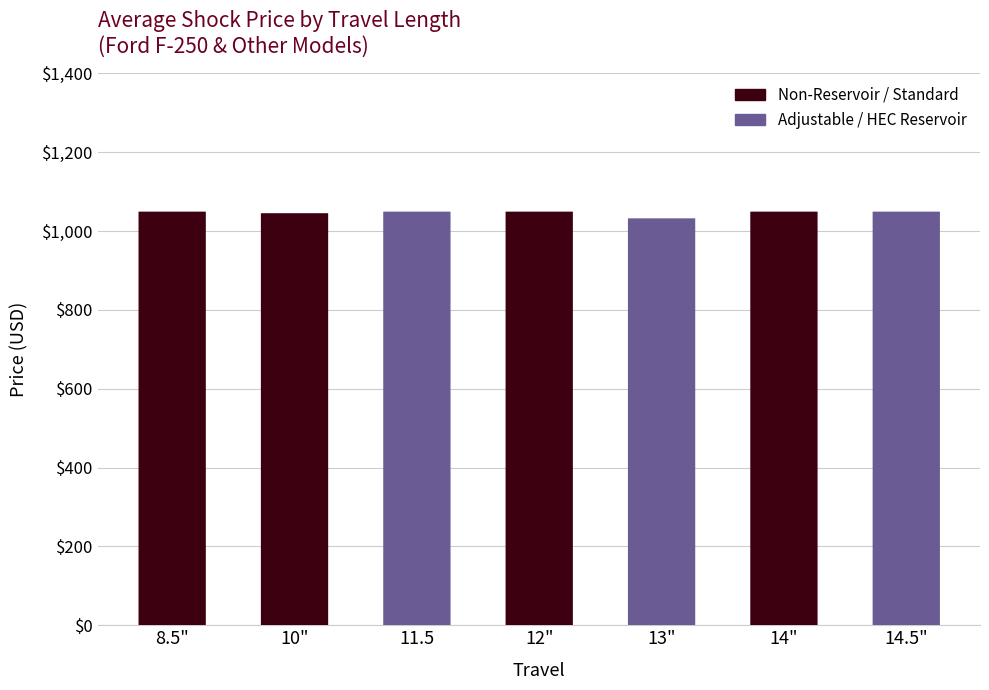

Which category has the highest value across all series?

8.5"